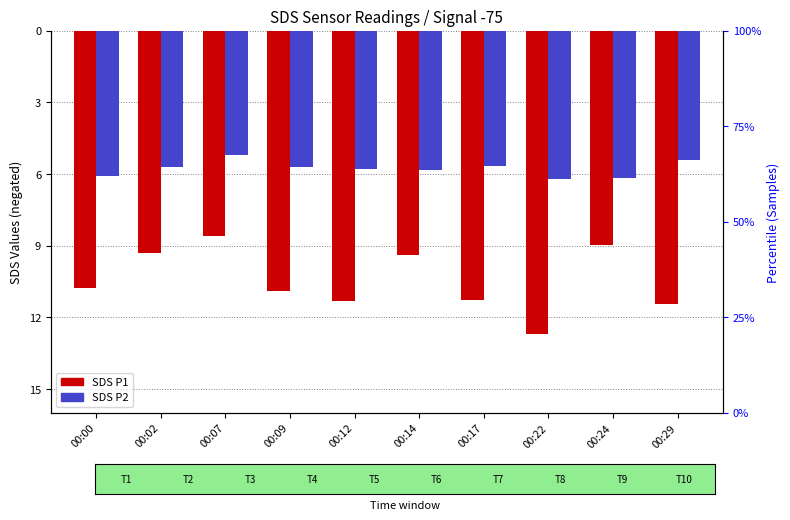

Which series has the largest total across all categories?

SDS P2 (negated)